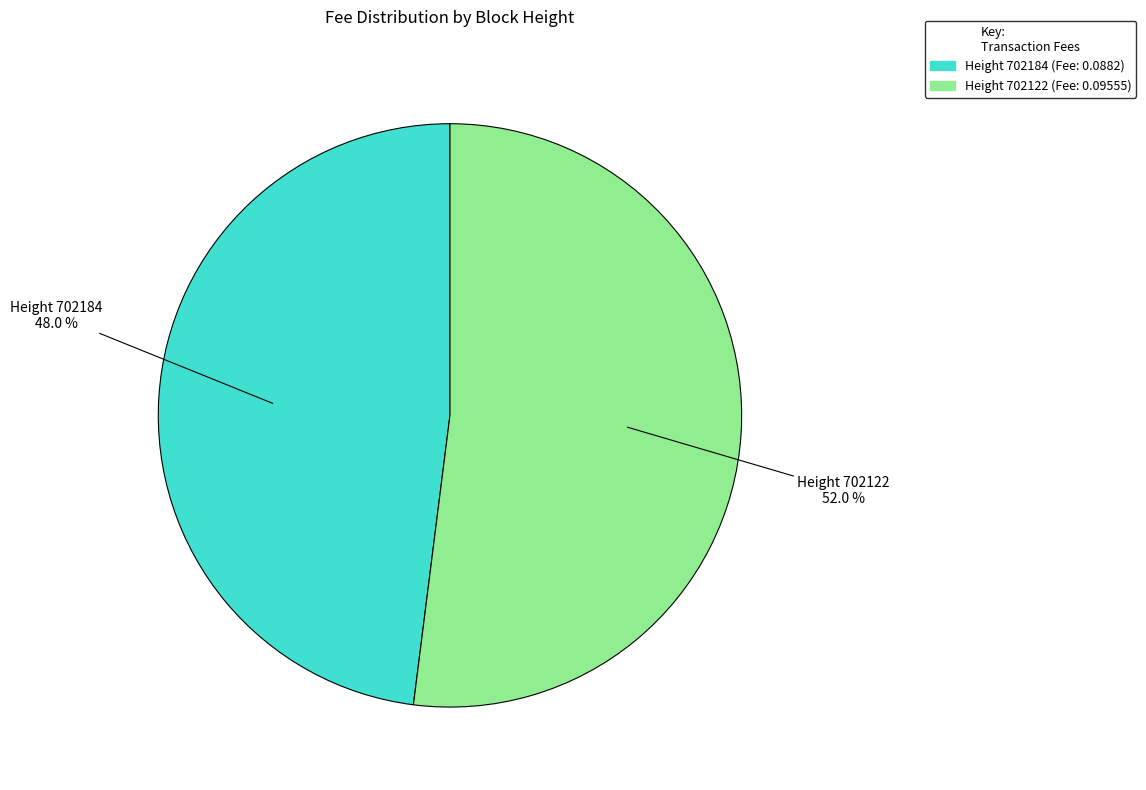

Is there a majority slice in this chart?

Yes